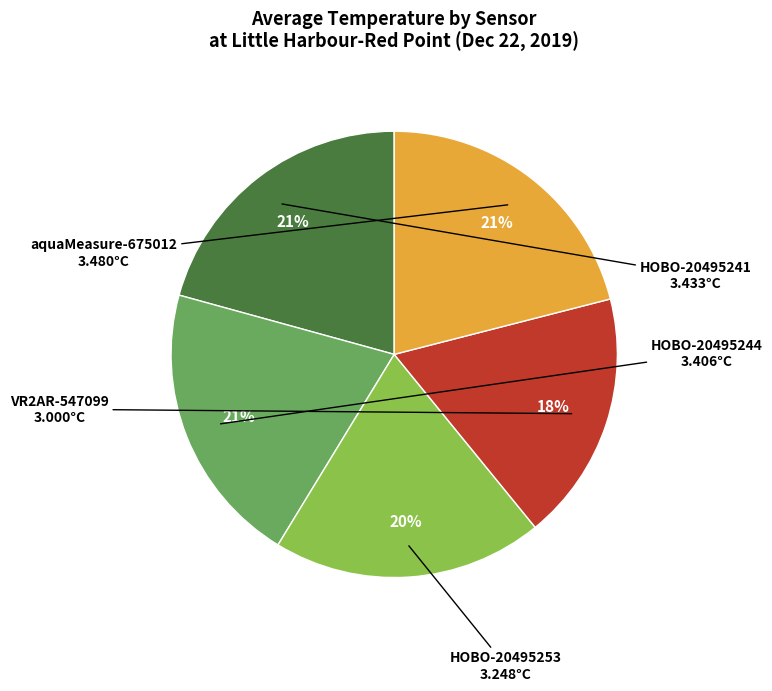

What percentage is the HOBO-20495241 slice, to the nearest percent?

21%